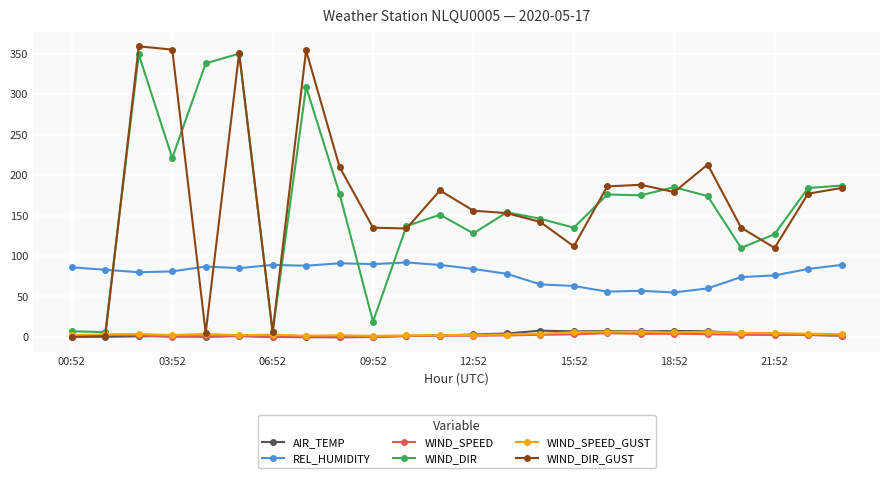

What is the smallest value displayed?

-0.4